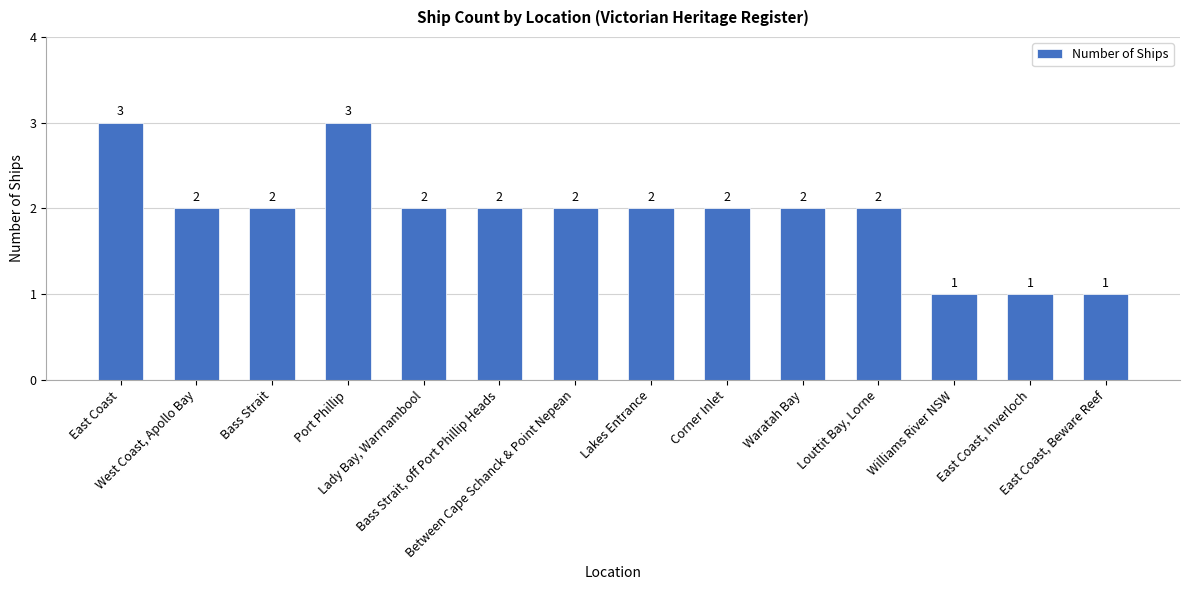

Reading left to right, what are all the values shown in this chart?

East Coast=3	West Coast, Apollo Bay=2	Bass Strait=2	Port Phillip=3	Lady Bay, Warrnambool=2	Bass Strait, off Port Phillip Heads=2	Between Cape Schanck & Point Nepean=2	Lakes Entrance=2	Corner Inlet=2	Waratah Bay=2	Louttit Bay, Lorne=2	Williams River NSW=1	East Coast, Inverloch=1	East Coast, Beware Reef=1